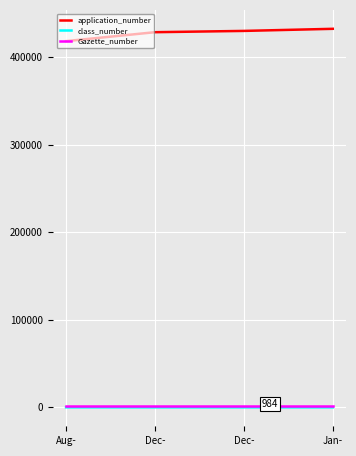

True or false: Gazette_number and class_number cross at least once.

False